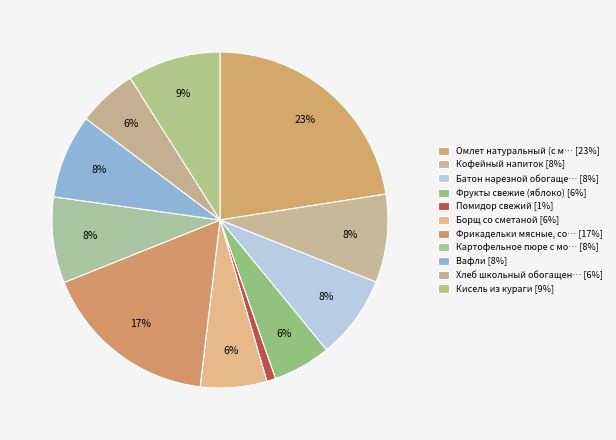

How many segments does this pie chart have?

11